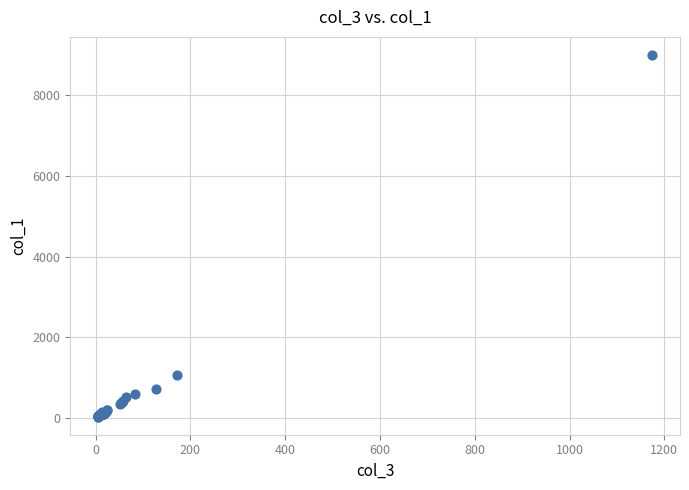

What Y value in the scatter plot is closest to 4514?

1075